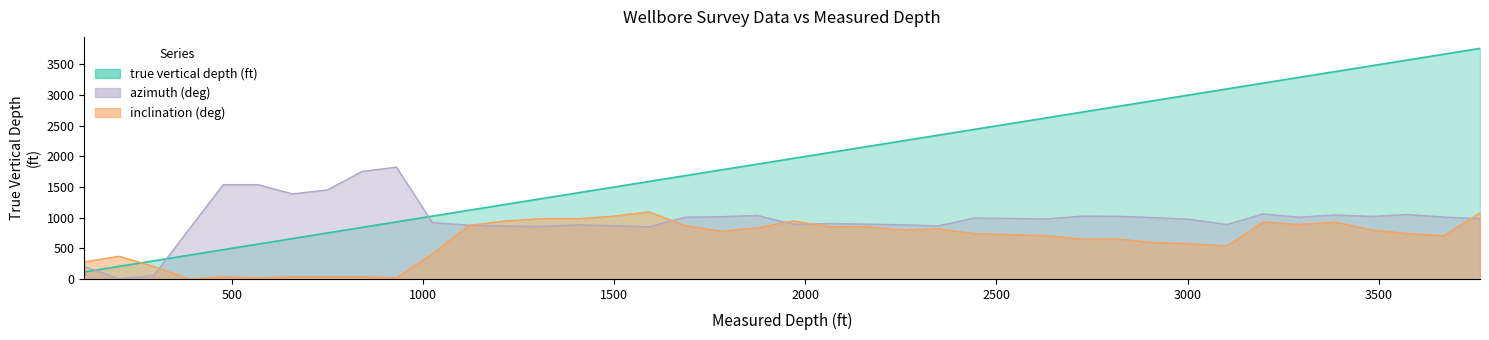

What is the total value across all series at 2252?

3927.9